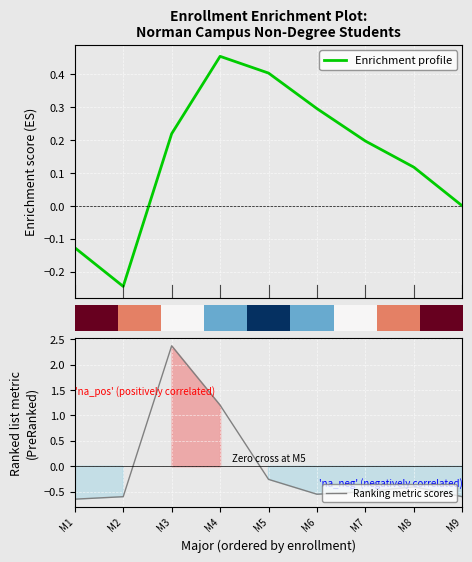

How many interior local valleys does the row_0 series have?

1